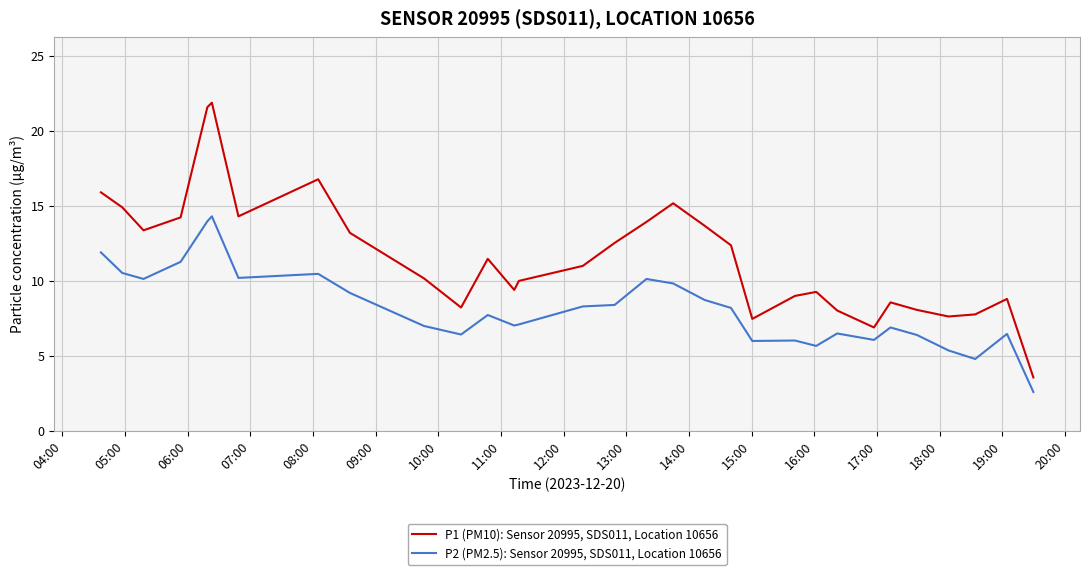

Which series has the widest spread of values?

P1 (PM10): Sensor 20995, SDS011, Location 10656